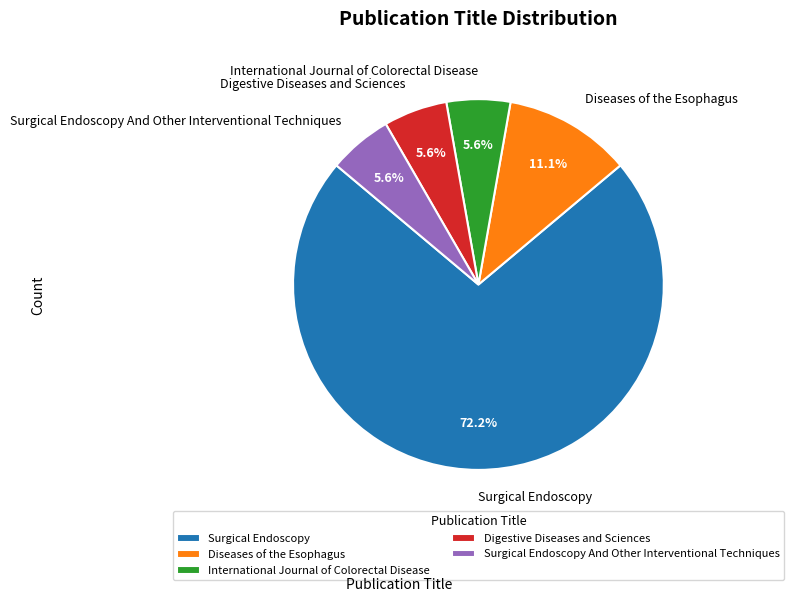

To the nearest percent, what is the combined percentage of Surgical Endoscopy And Other Interventional Techniques and International Journal of Colorectal Disease?

11%